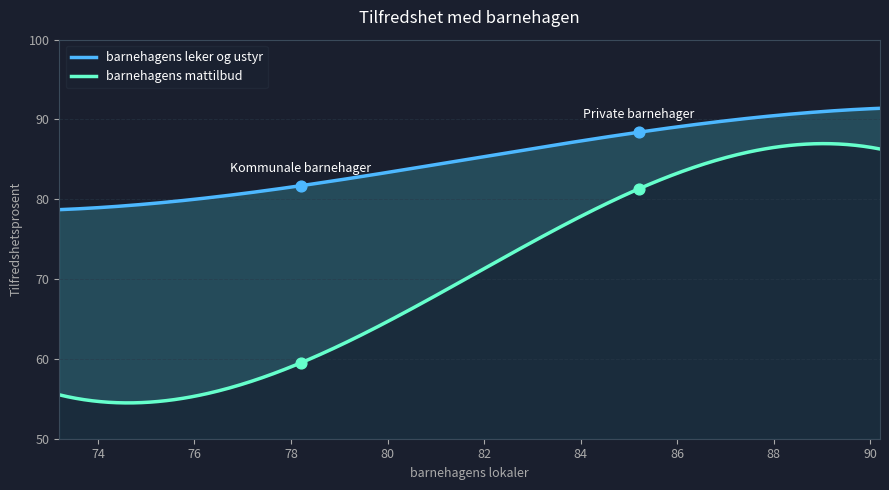

At how many categories does at least one series exceed 61?

2